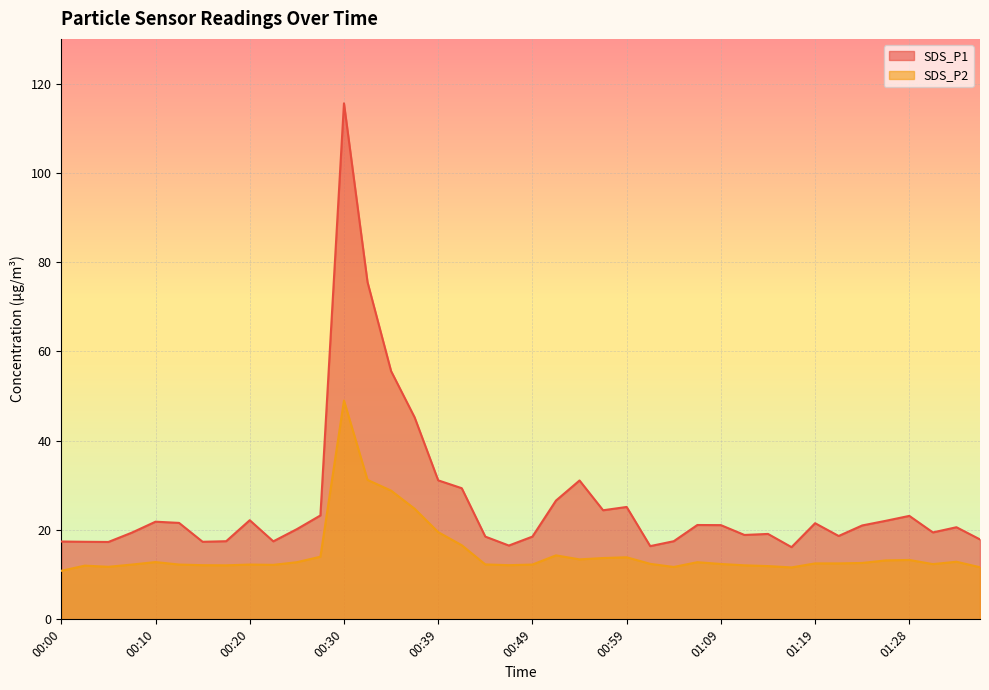

At which category does SDS_P2 reach its first local peak?

00:03